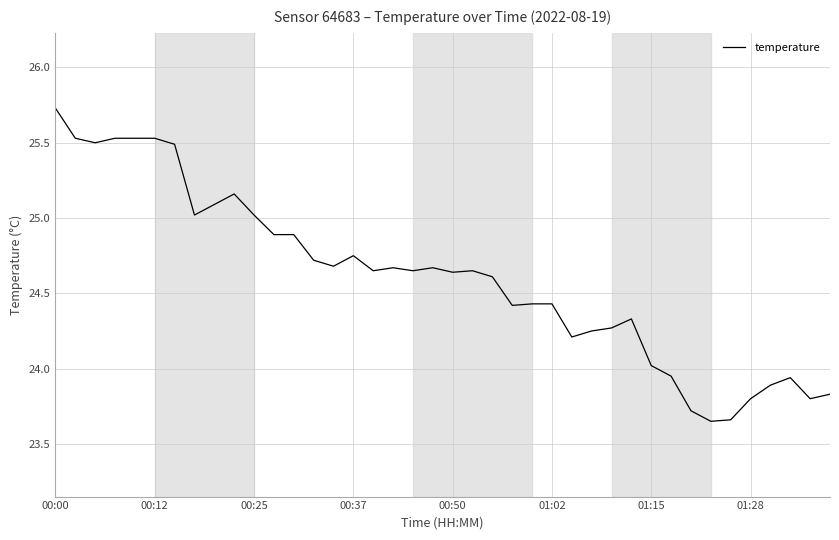

What is the greatest value displayed?

25.7